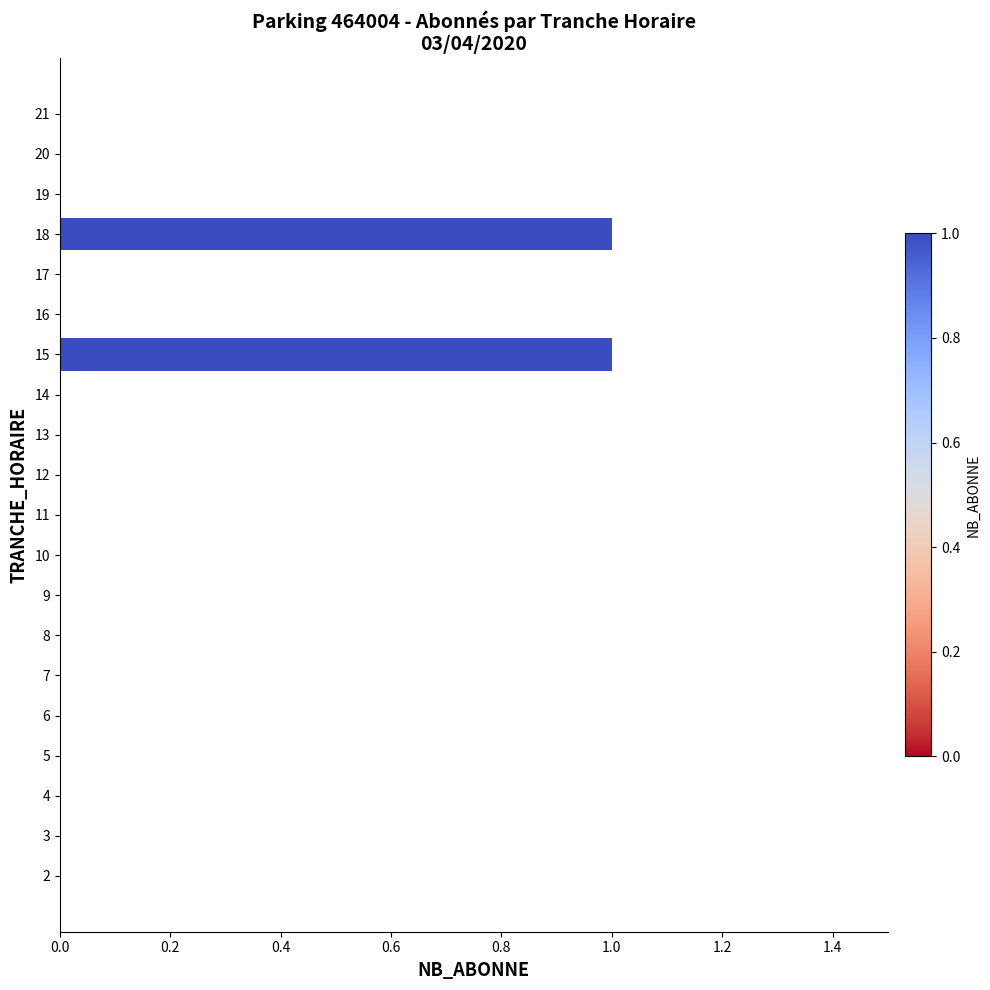

Between 15 and 8, which is larger?

15